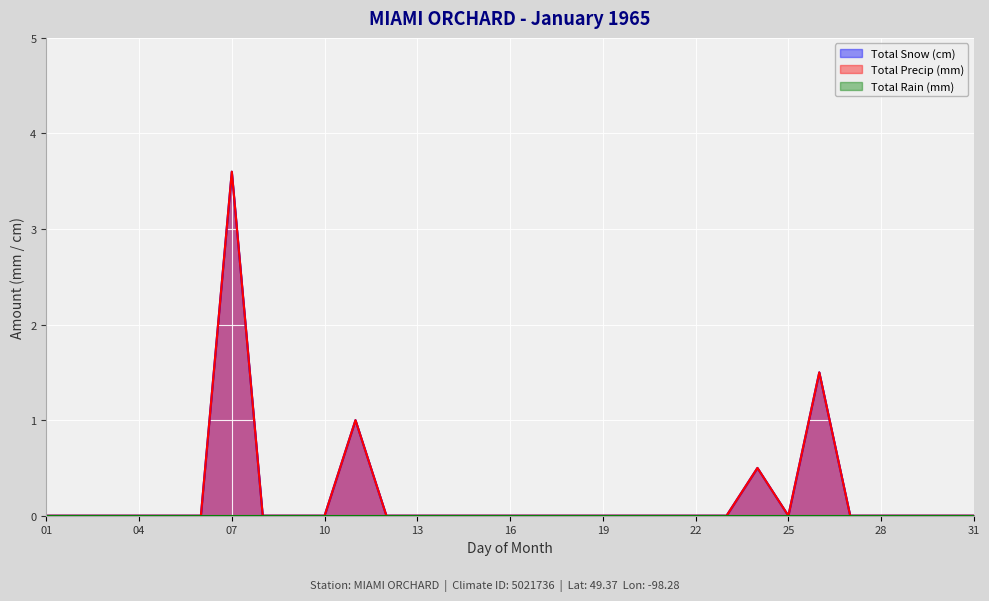

Reading right to left, what are all the values shown in this chart?

Total Snow (cm): 0.0	0.0	0.0	0.0	0.0	1.5	0.0	0.5	0.0	0.0	0.0	0.0	0.0	0.0	0.0	0.0	0.0	0.0	0.0	0.0	1.0	0.0	0.0	0.0	3.6	0.0	0.0	0.0	0.0	0.0	0.0
Total Precip (mm): 0.0	0.0	0.0	0.0	0.0	1.5	0.0	0.5	0.0	0.0	0.0	0.0	0.0	0.0	0.0	0.0	0.0	0.0	0.0	0.0	1.0	0.0	0.0	0.0	3.6	0.0	0.0	0.0	0.0	0.0	0.0